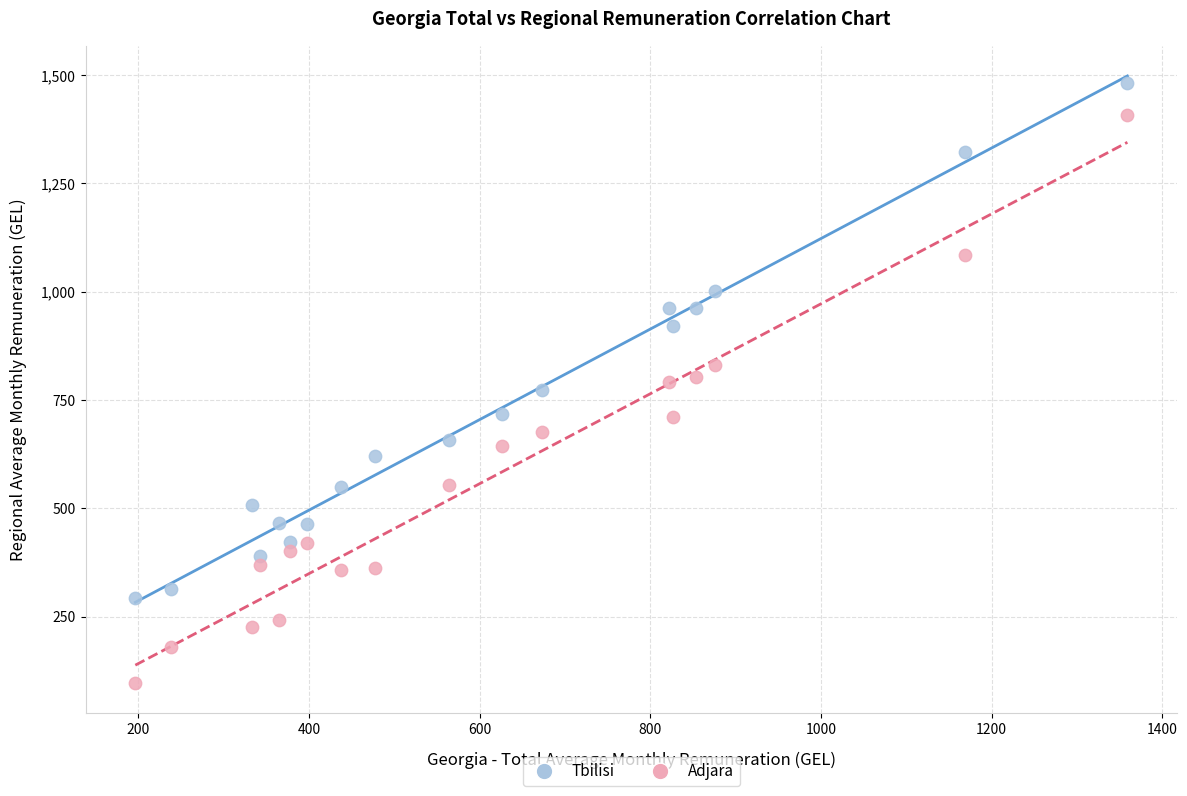

Which series reaches the minimum Y coordinate?

Adjara